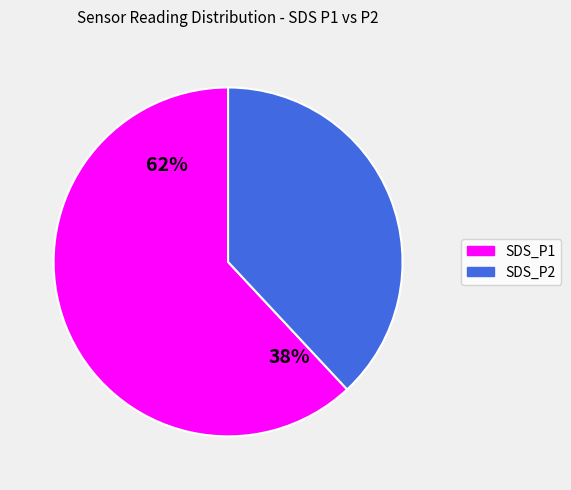

Does any single category account for the majority?

Yes